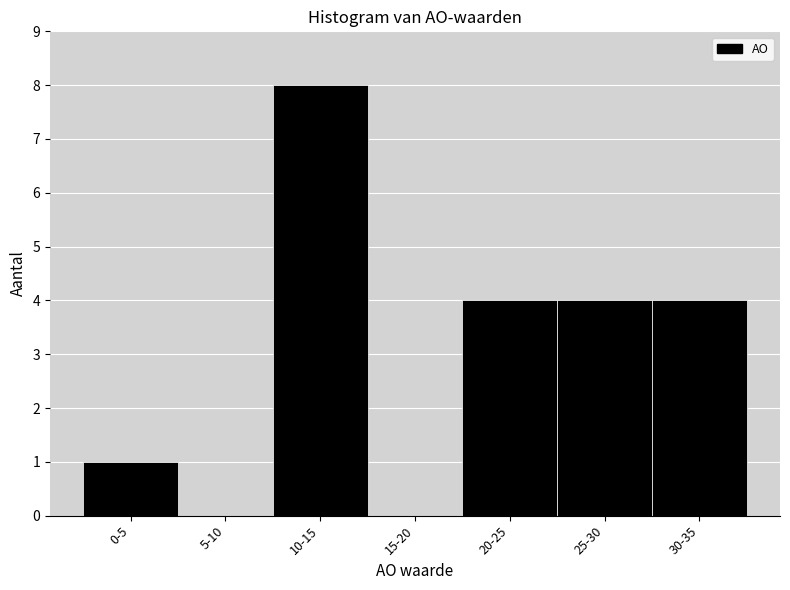

Reading left to right, extract all data points from this chart.

0-5=1	5-10=0	10-15=8	15-20=0	20-25=4	25-30=4	30-35=4